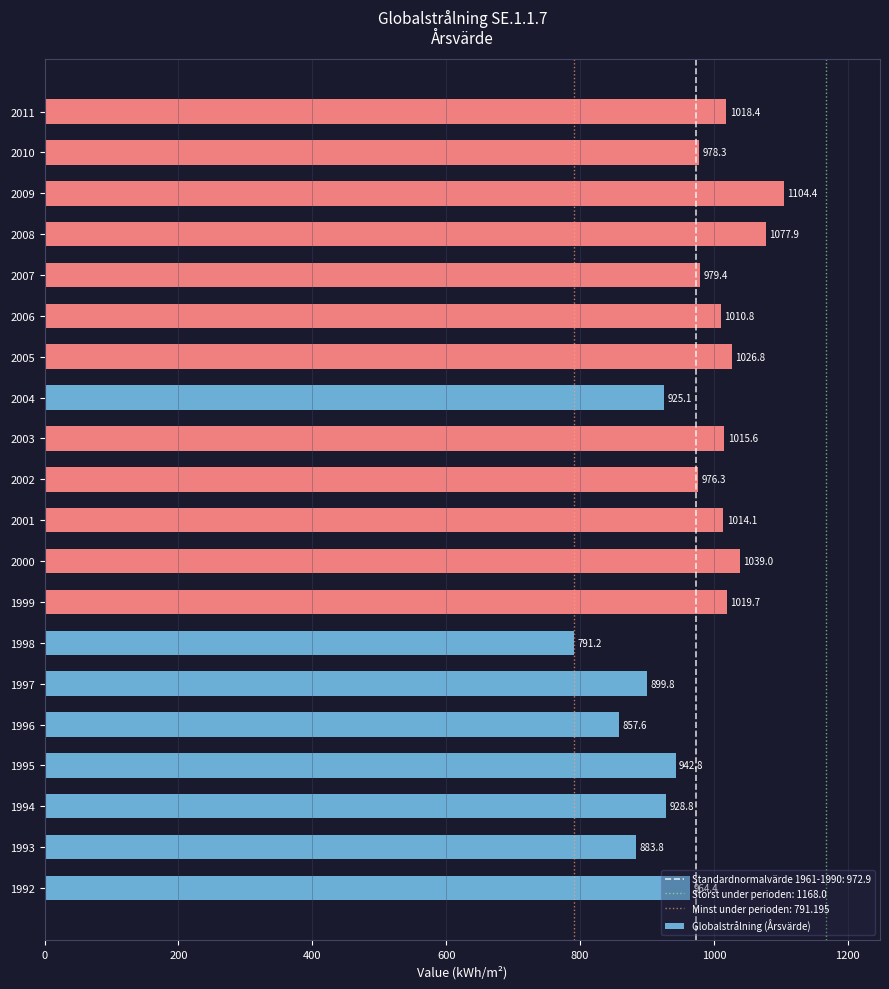

At which category does the chart reach its minimum across all series?

1998